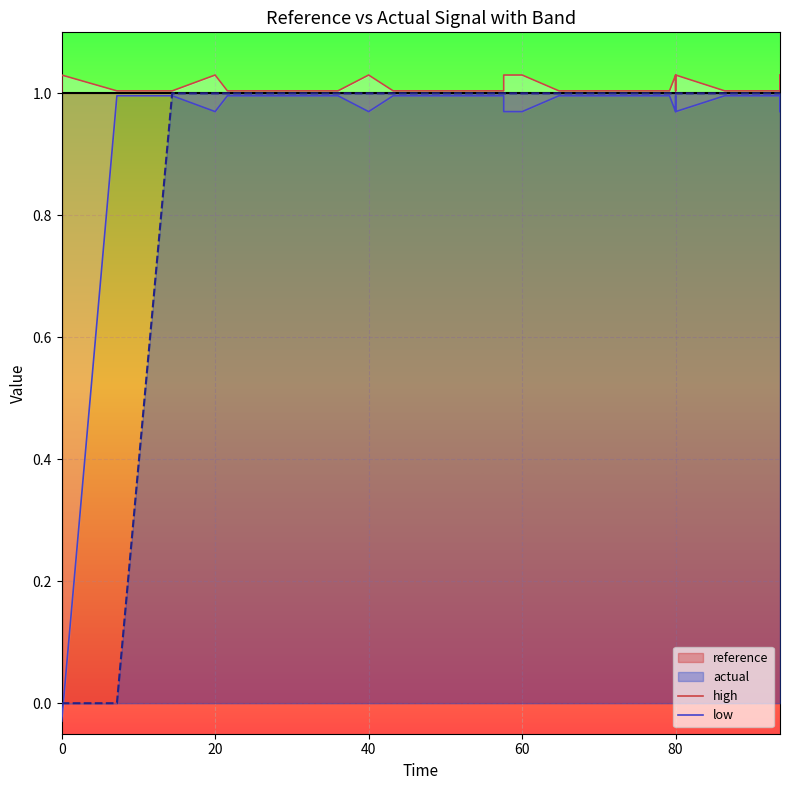

The value of high at 25 is 1.4. True or false?

False